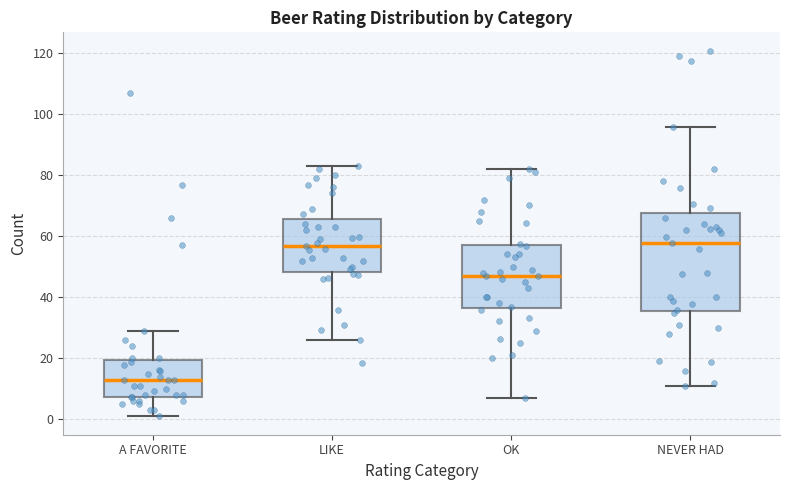

Reading left to right, transcribe this box plot: for each box, give where its median line is, the range the box spans, and where its two whiskers end, as read against the y-axis. The values are not printed on the chart, so give them approximately, as read against the axis.

A FAVORITE: median 14, box 8 to 20, whiskers 2 to 30
LIKE: median 58, box 48 to 66, whiskers 26 to 84
OK: median 48, box 36 to 58, whiskers 8 to 82
NEVER HAD: median 58, box 36 to 68, whiskers 12 to 96